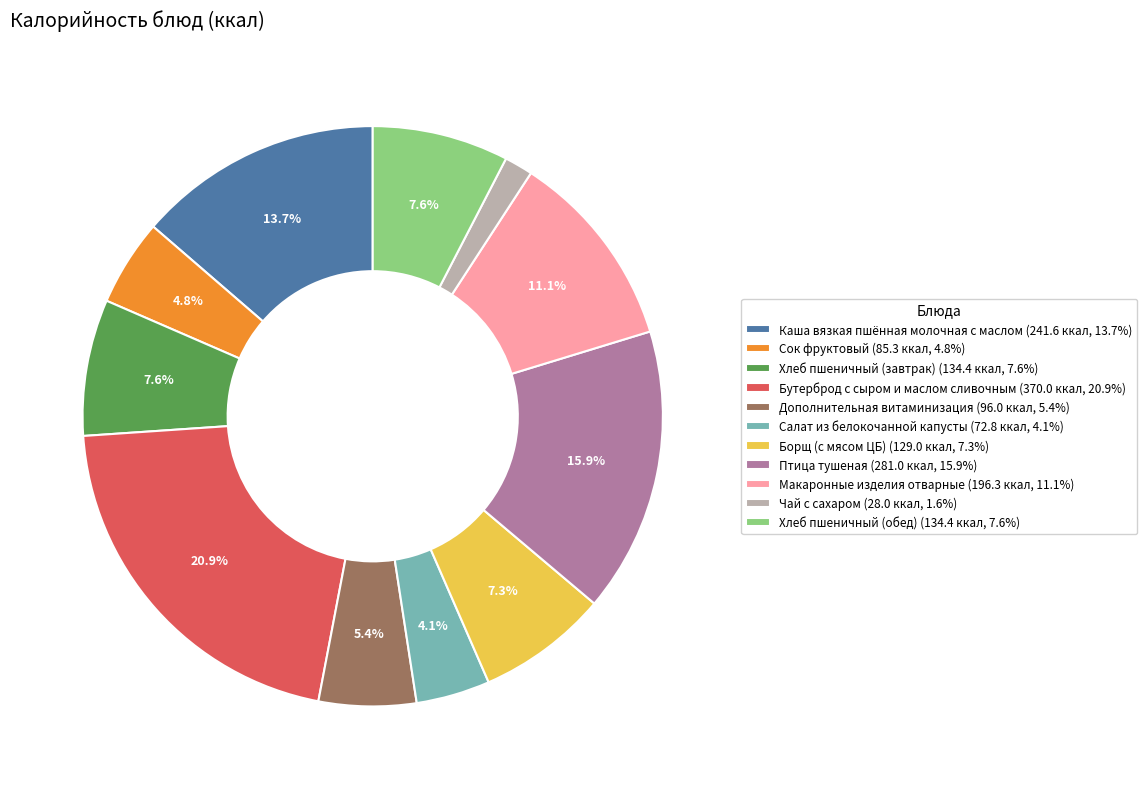

Do Хлеб пшеничный (завтрак) and Каша вязкая пшённая молочная с маслом together represent more than half of the pie?

No